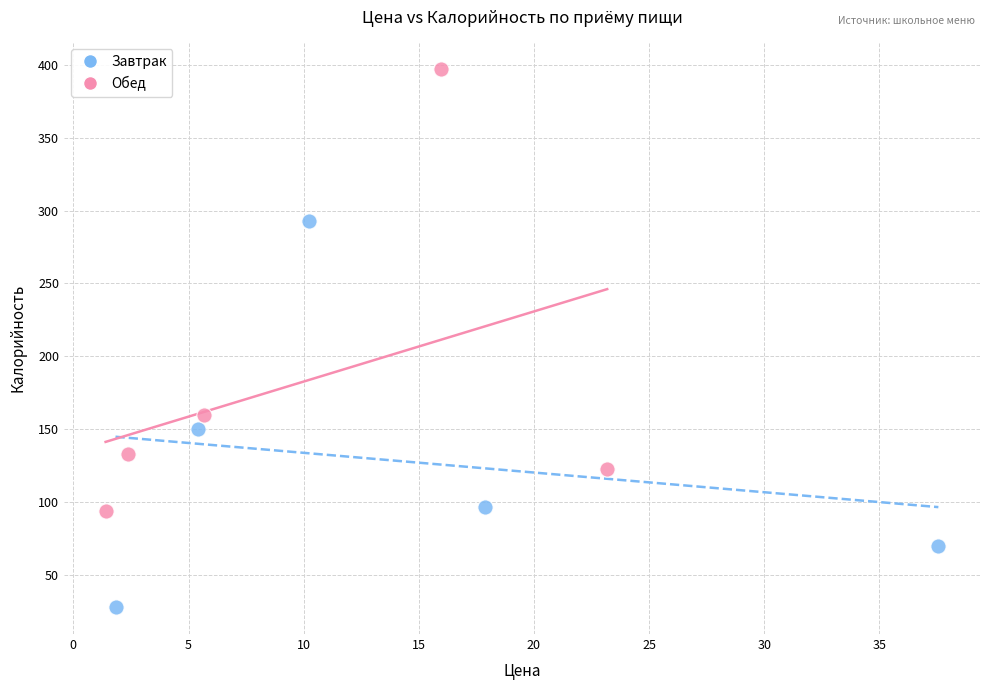

Which series contains the highest Y value?

Обед